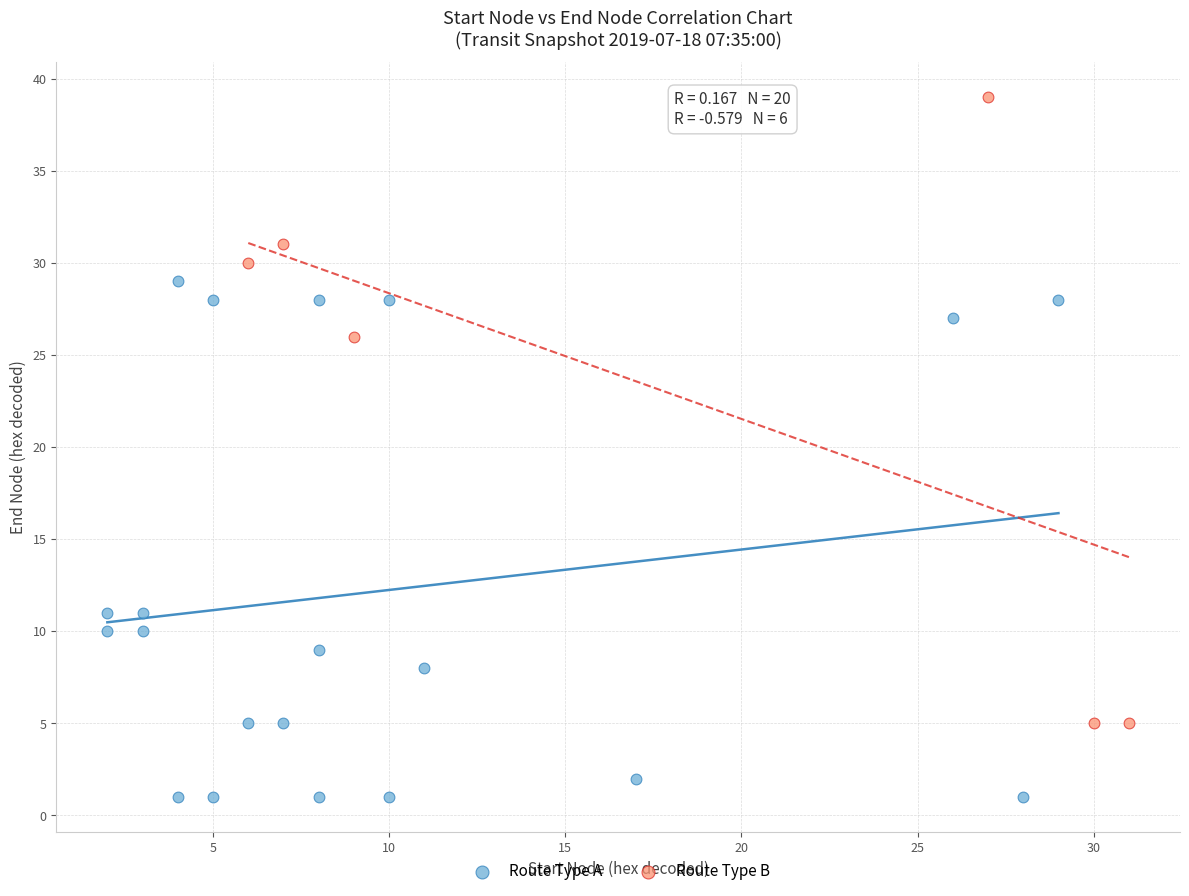

Which series reaches the maximum Y coordinate?

Route Type B